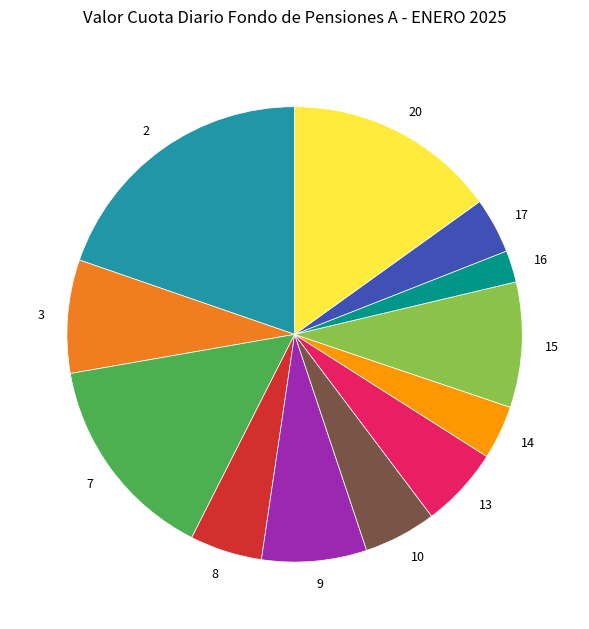

Which category has the smallest portion of the pie?

16